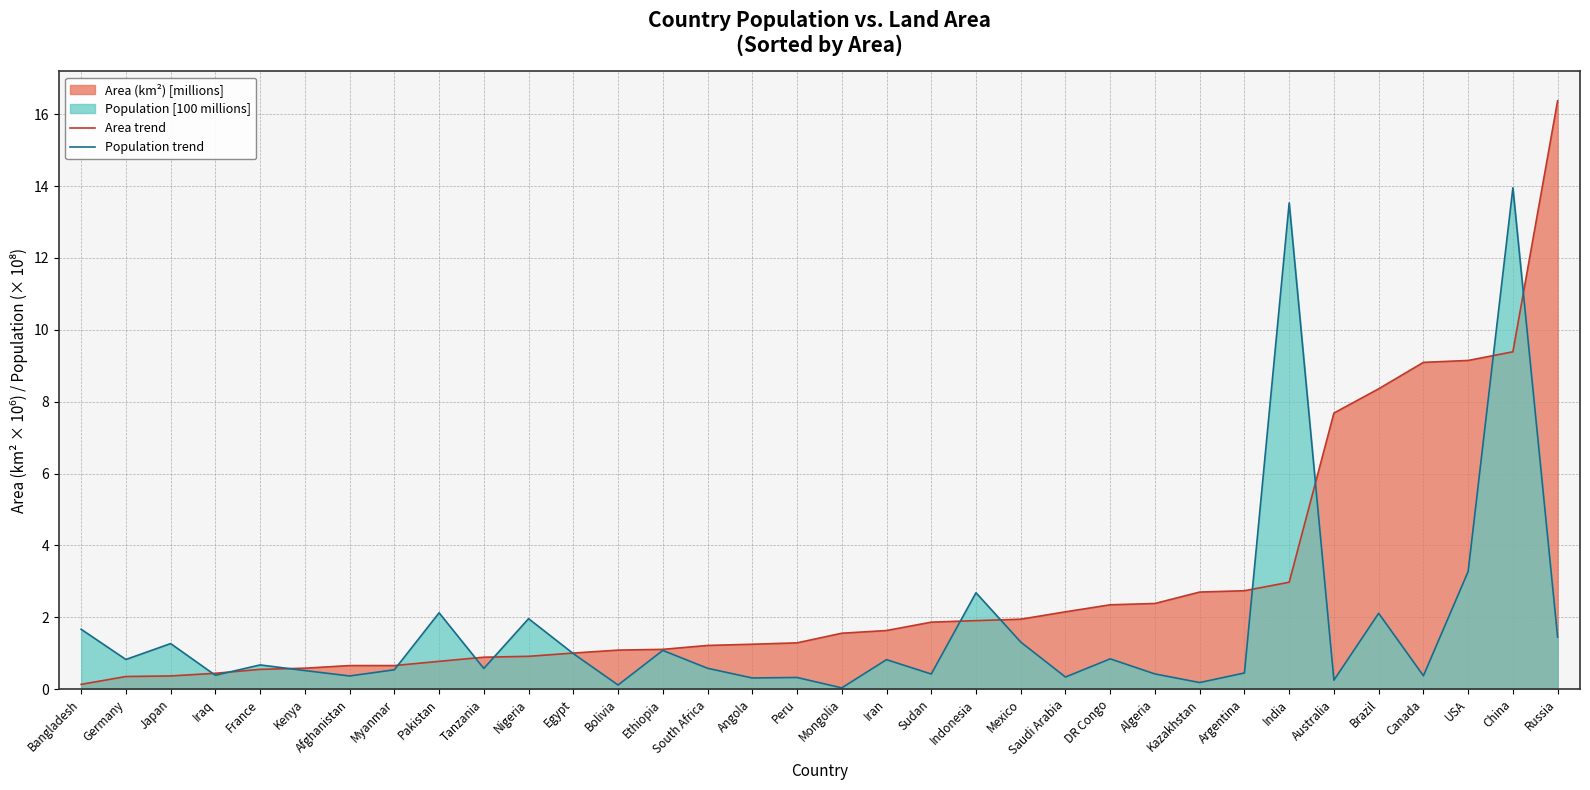

Count the number of categories in the chart.

34